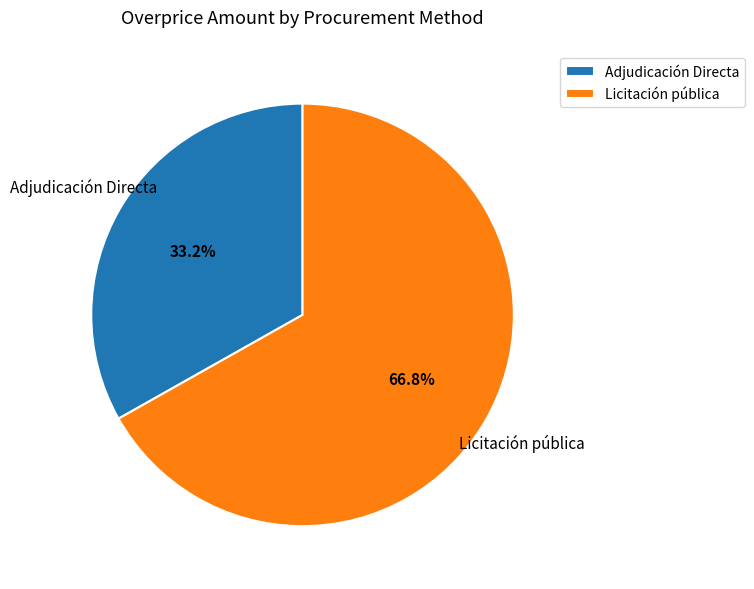

Is there a majority slice in this chart?

Yes